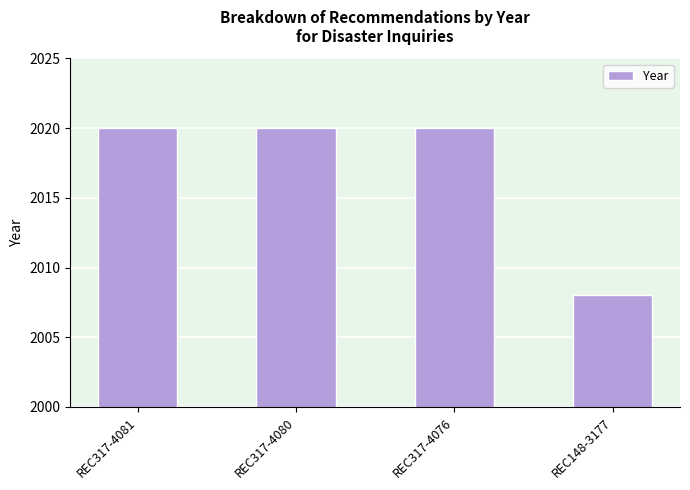

Reading right to left, transcribe all the data shown in this chart.

2008	2020	2020	2020